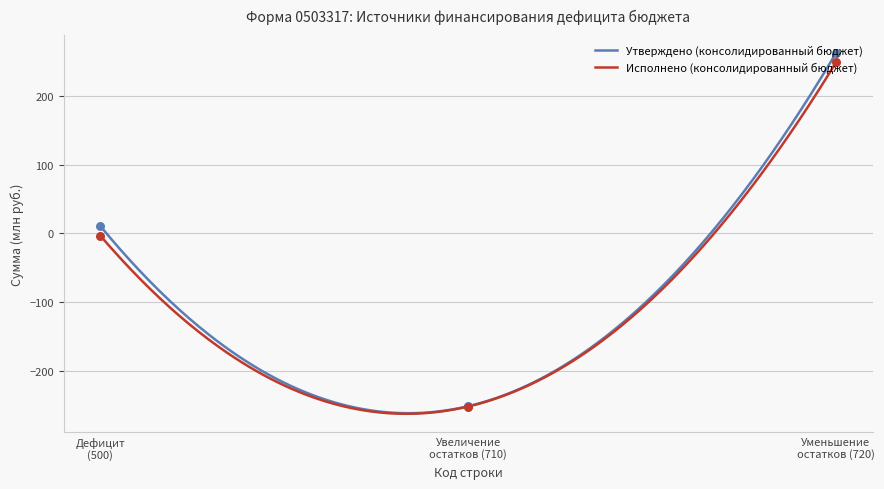

What is the lowest value of the Исполнено (консолидированный бюджет) series?

-263.1